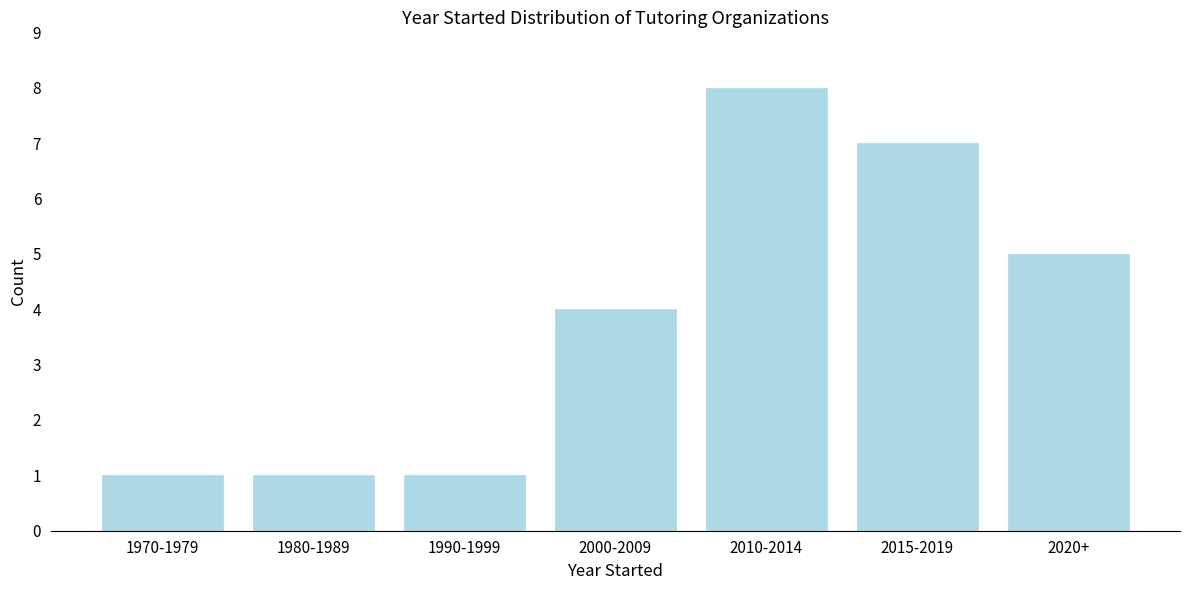

Reading left to right, extract all data points from this chart.

1	1	1	4	8	7	5